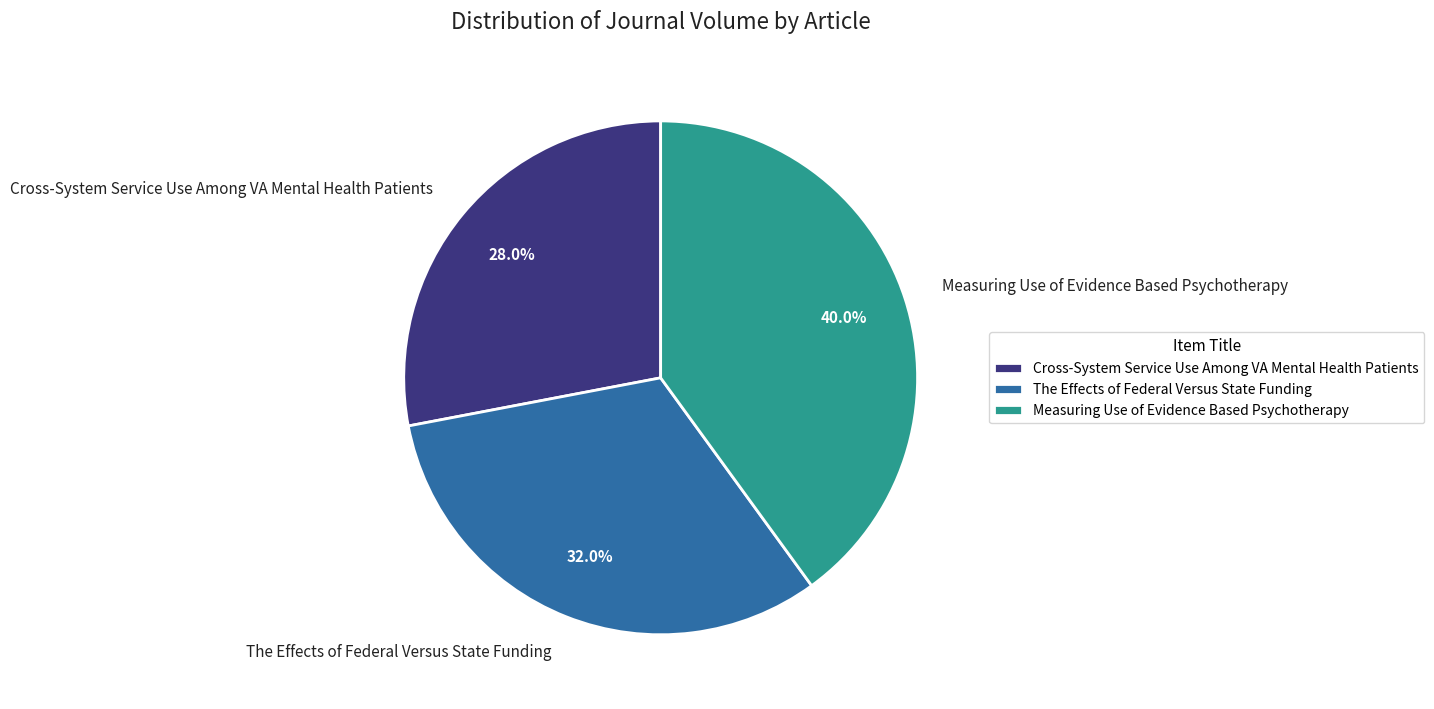

To the nearest percent, what portion does The Effects of Federal Versus State Funding represent?

32%